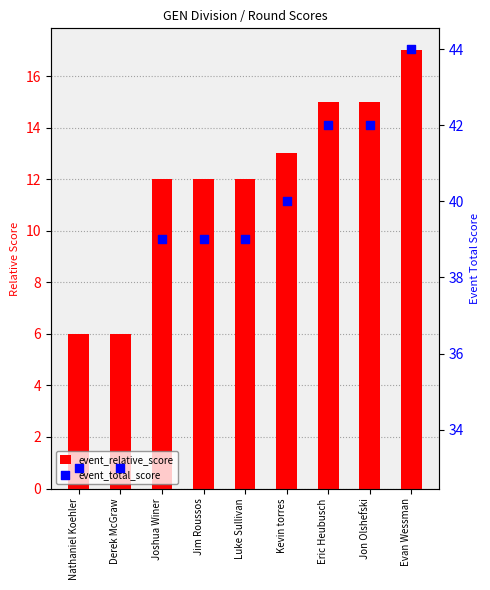

Which series contains the lowest Y value?

event_relative_score